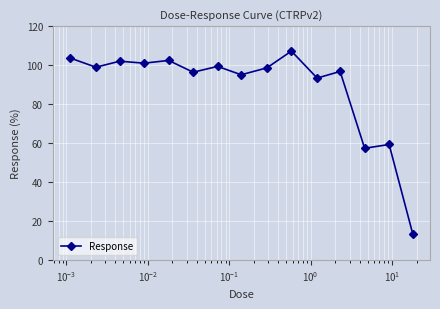

What is the difference between the second highest and second lowest values?

46.4